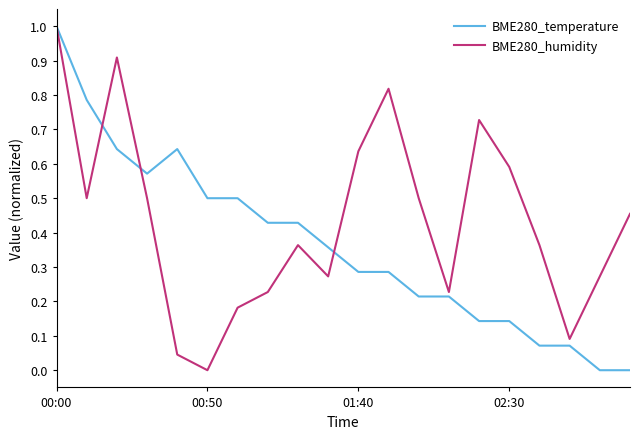

Is this an area chart (filled region under the line)?

No